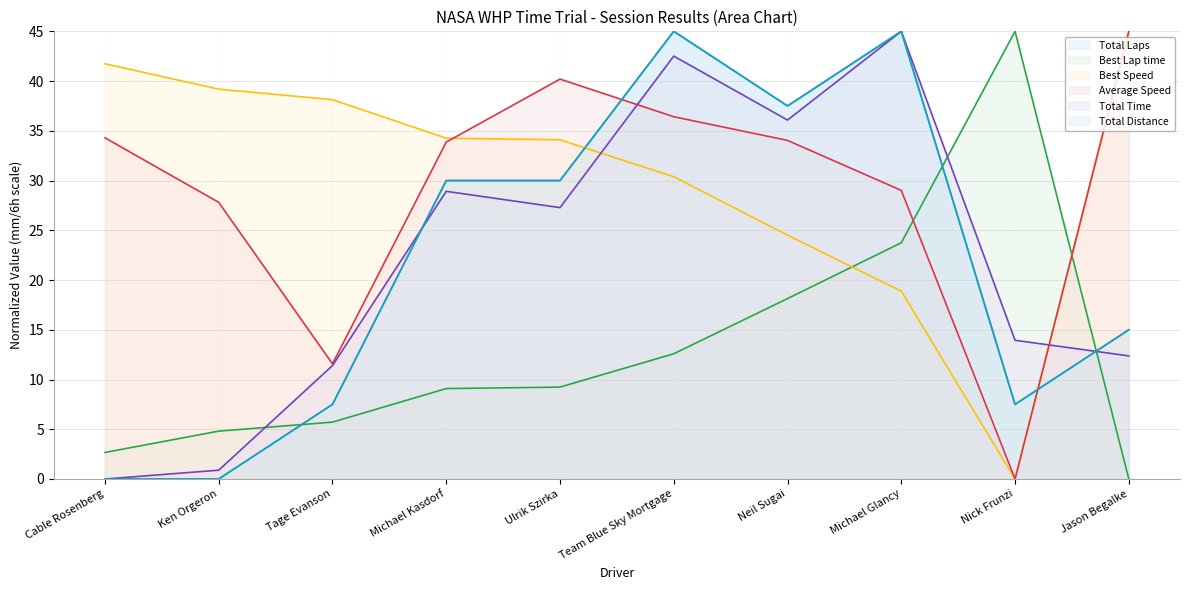

At Jason Begalke, list the series in order from smallest to largest.

Best Lap time, Total Time, Total Laps, Total Distance, Best Speed, Average Speed